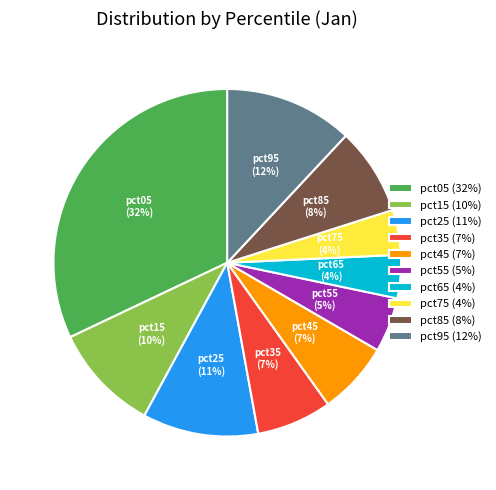

To the nearest percent, what is the difference between the pct05 and pct15 slice percentages?

22%